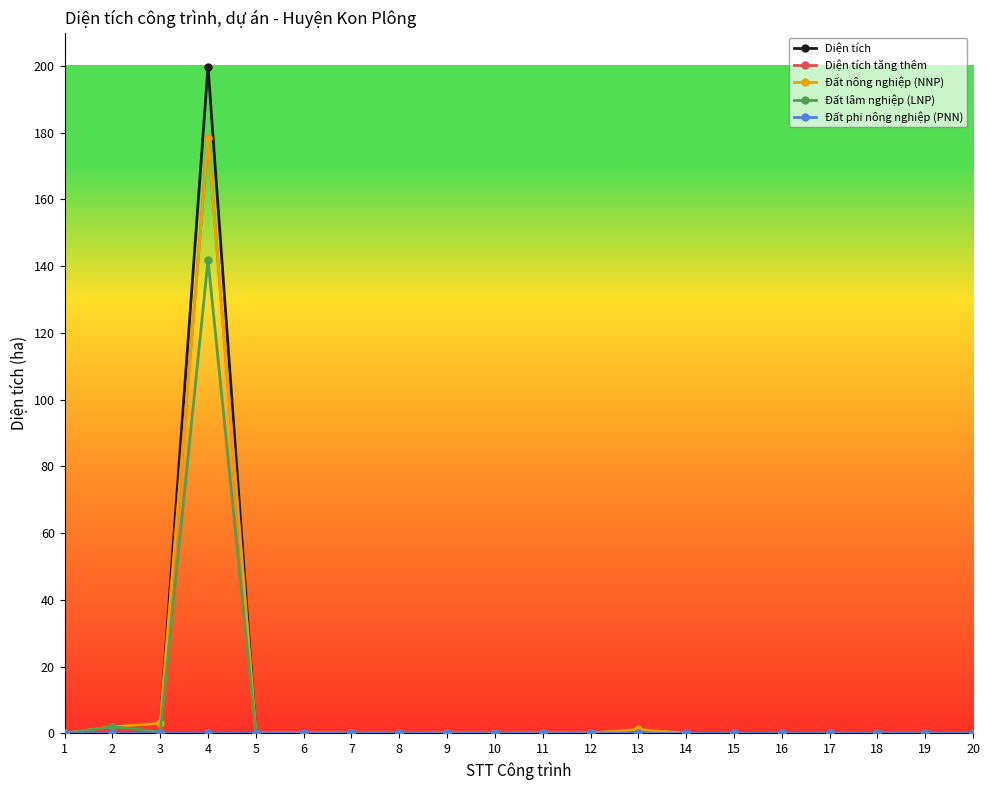

Is this an area chart (filled region under the line)?

No